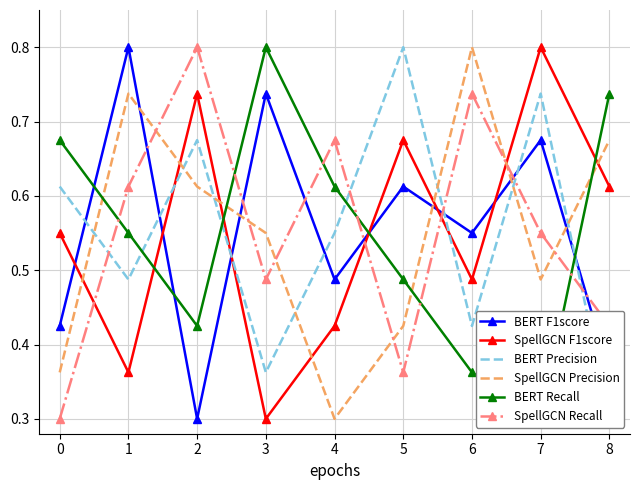

True or false: BERT F1score has a value of 0.9 at 7.

False